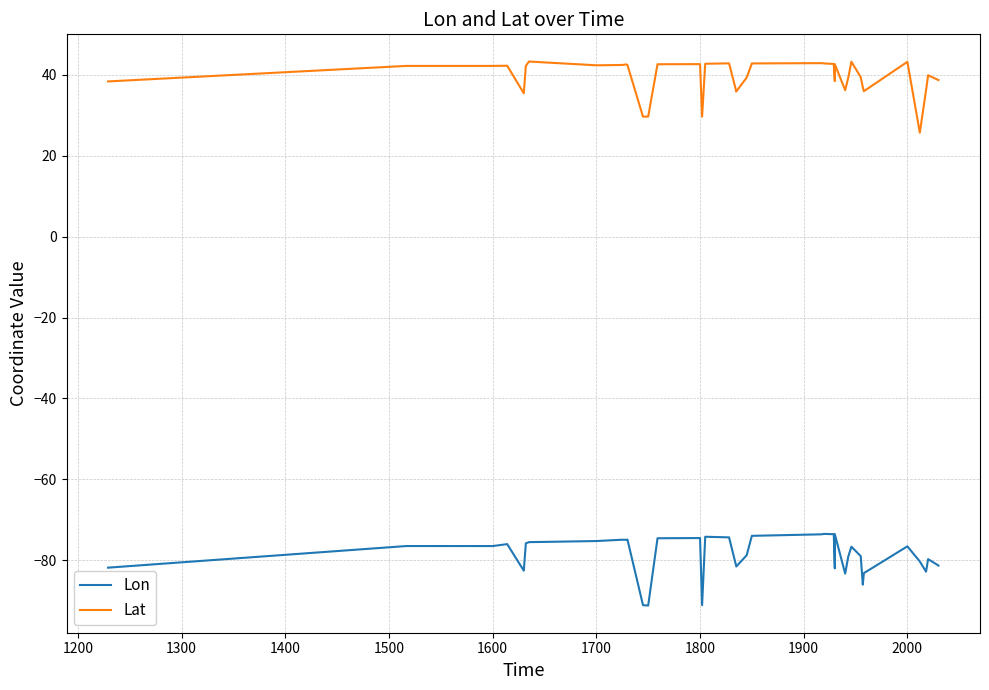

Rank the series by their average value, from highest to lowest.

Lat, Lon